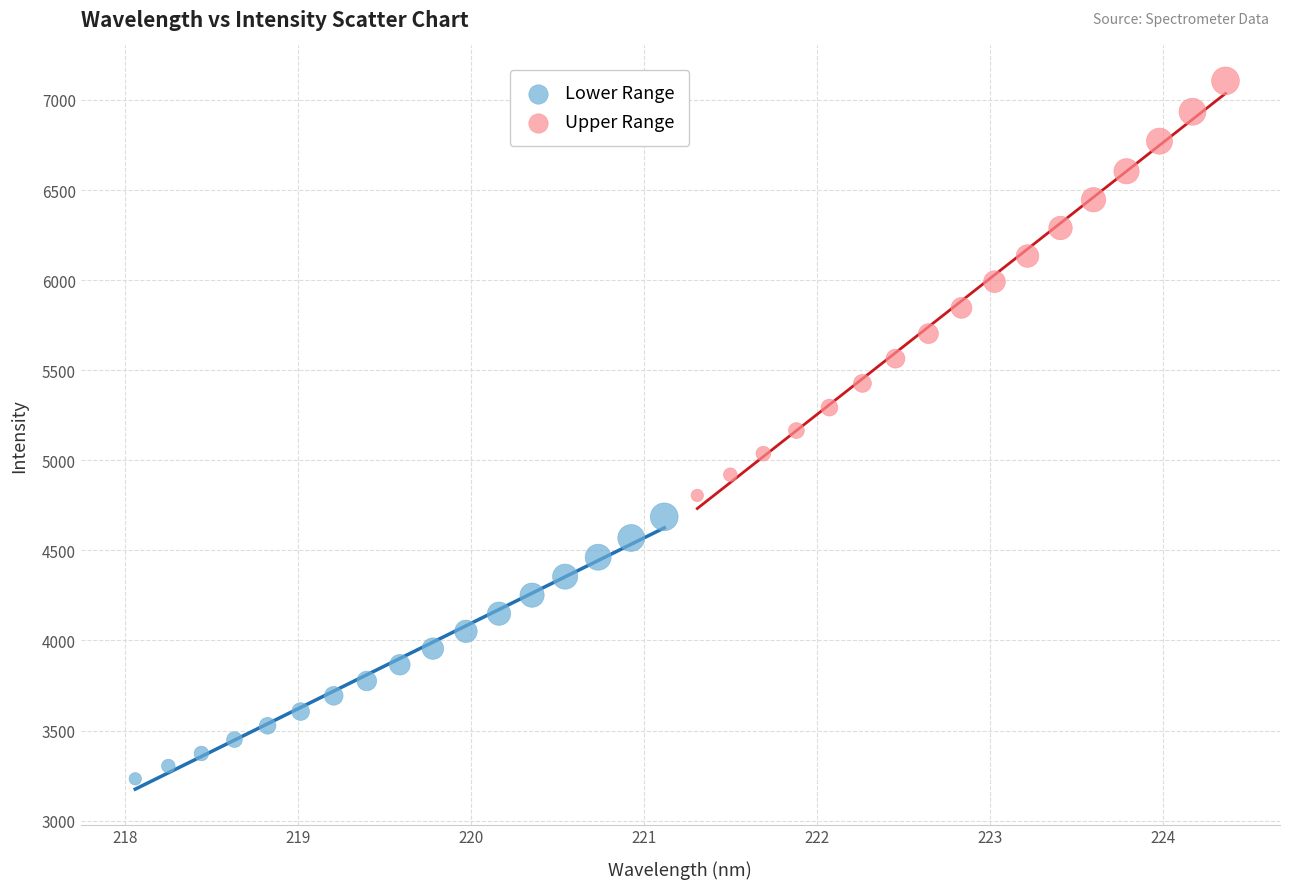

Which series contains the lowest Y value?

Lower Range